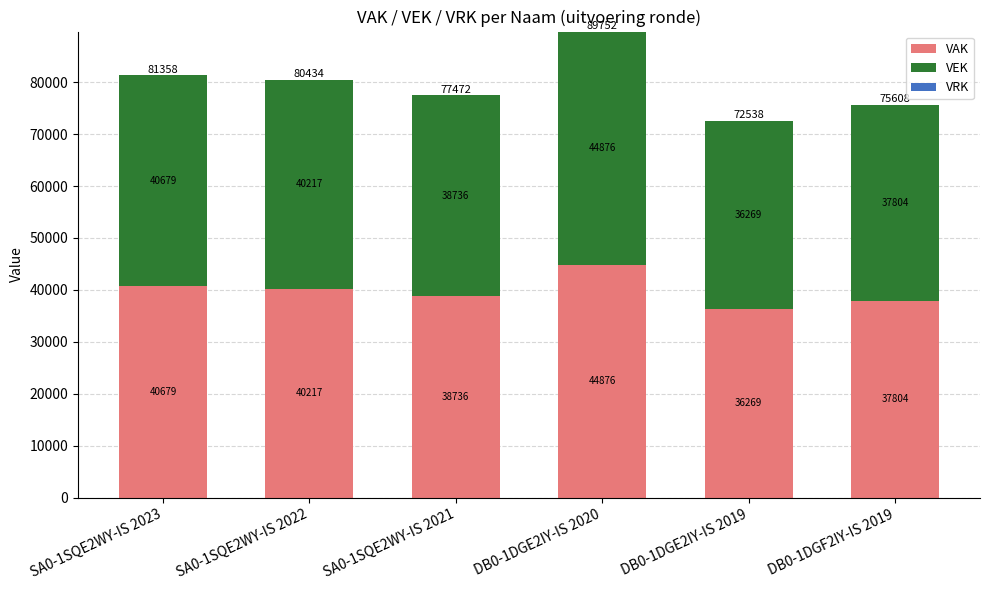

The VAK series shows 25761 at DB0-1DGF2IY-IS 2019. True or false?

False